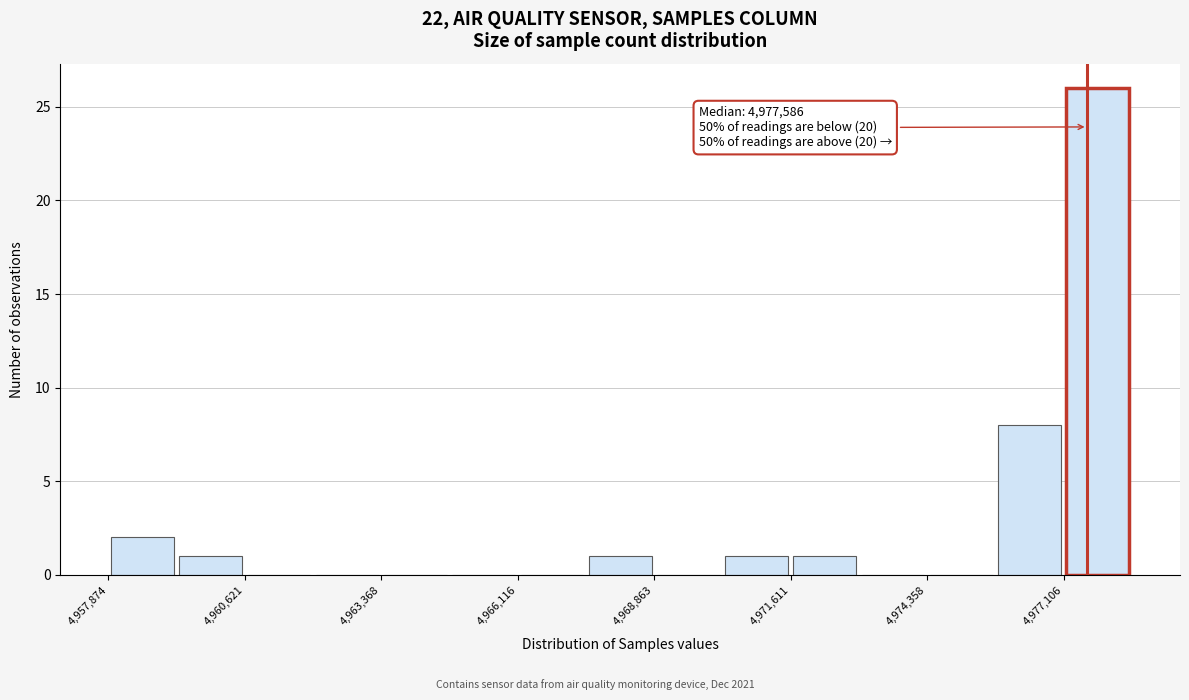

Read against the x-axis, roughly where is the centre of the tallest bar?

4978000